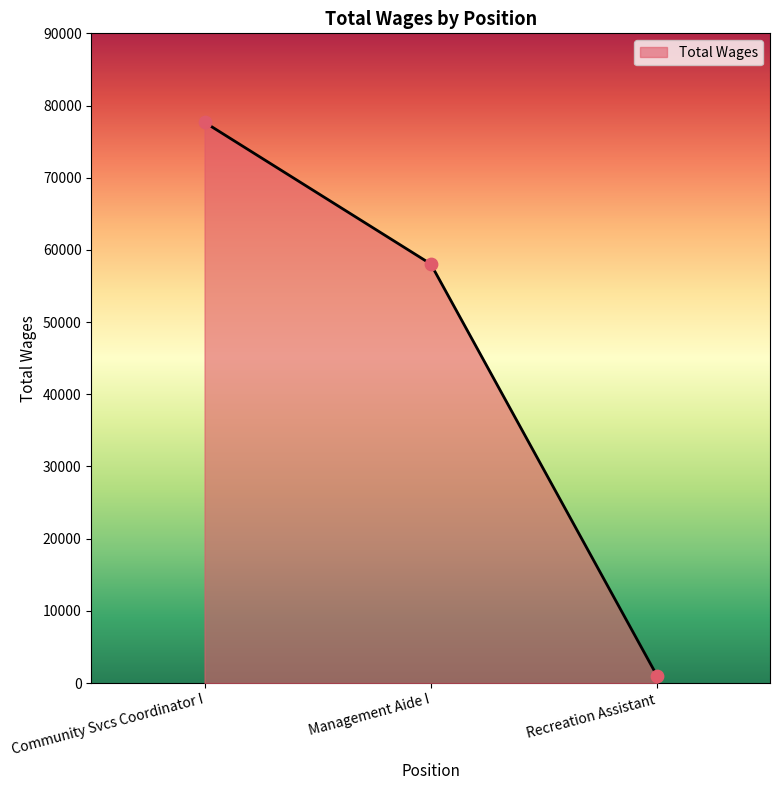

What is the ratio of the value at Community Svcs Coordinator I to the value at Management Aide I?

1.3